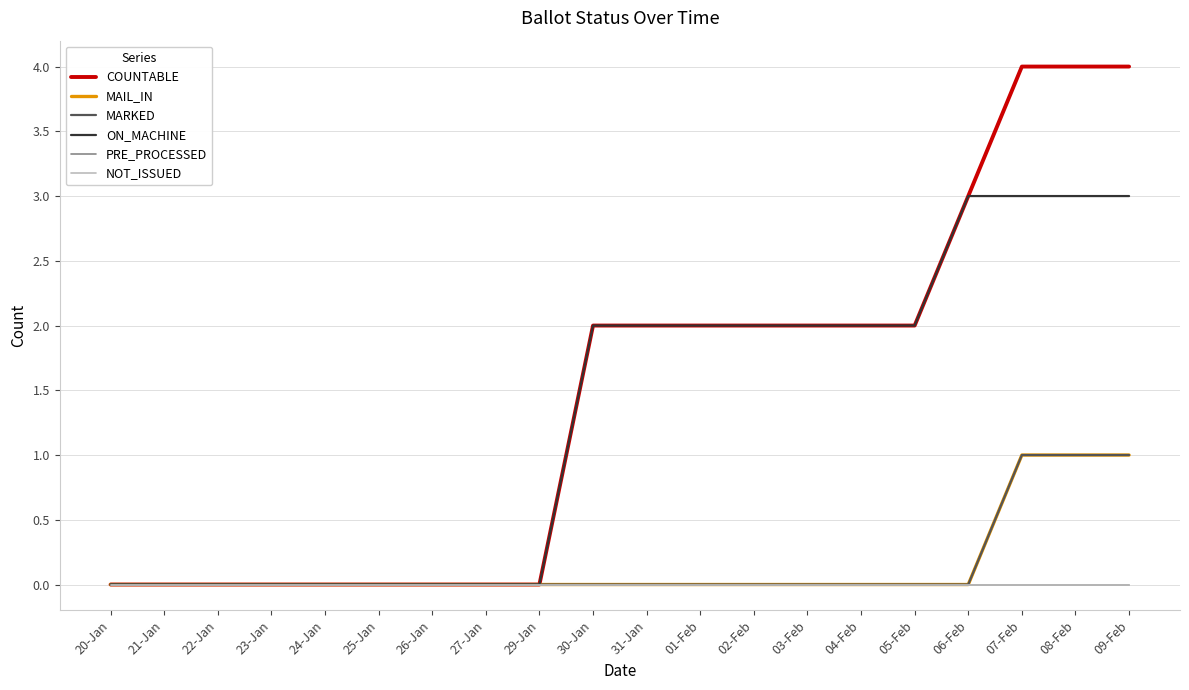

Does the chart have visible grid lines?

Yes